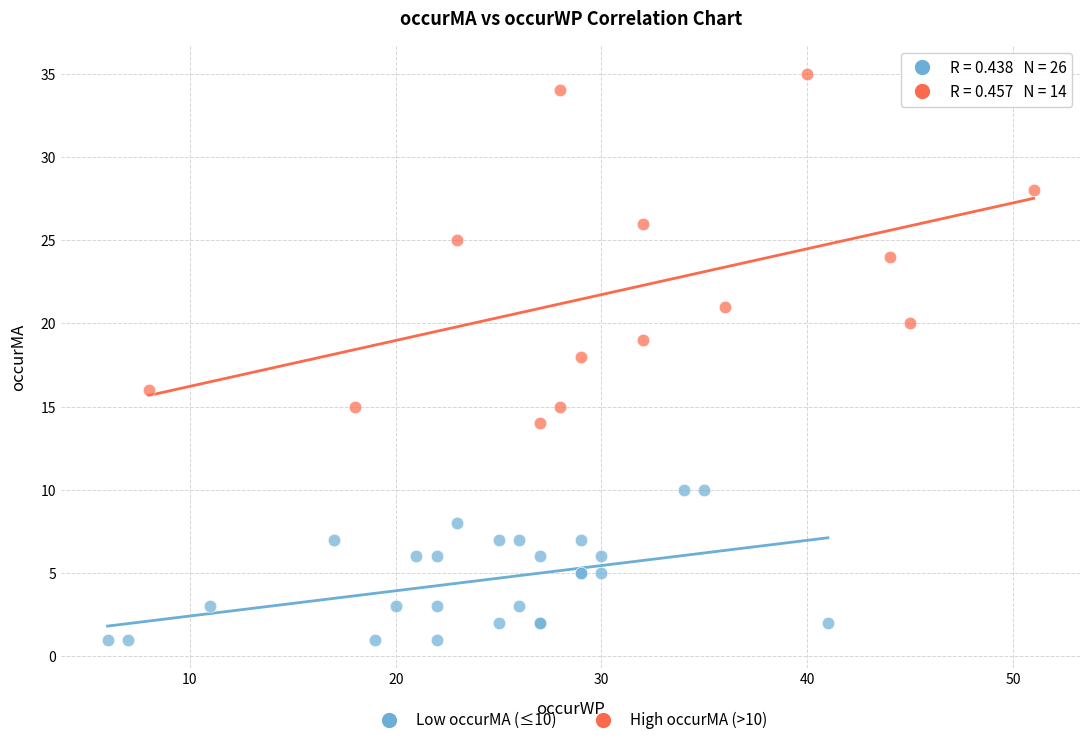

Which series reaches the minimum Y coordinate?

Low occurMA (≤10)